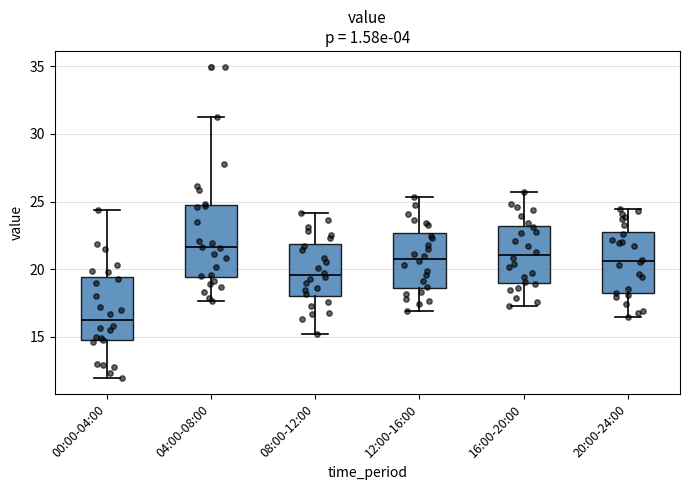

Reading left to right, read every box against the y-axis: the position of its median line, the range the box covers, and the ends of its whiskers. The values are not printed on the chart, so give them approximately, as read against the axis.

00:00-04:00: median 16.0, box 14.5 to 19.5, whiskers 12.0 to 24.5
04:00-08:00: median 21.5, box 19.5 to 24.5, whiskers 17.5 to 31.5
08:00-12:00: median 19.5, box 18.0 to 22.0, whiskers 15.0 to 24.0
12:00-16:00: median 21.0, box 18.5 to 22.5, whiskers 17.0 to 25.5
16:00-20:00: median 21.0, box 19.0 to 23.0, whiskers 17.5 to 25.5
20:00-24:00: median 20.5, box 18.0 to 23.0, whiskers 16.5 to 24.5